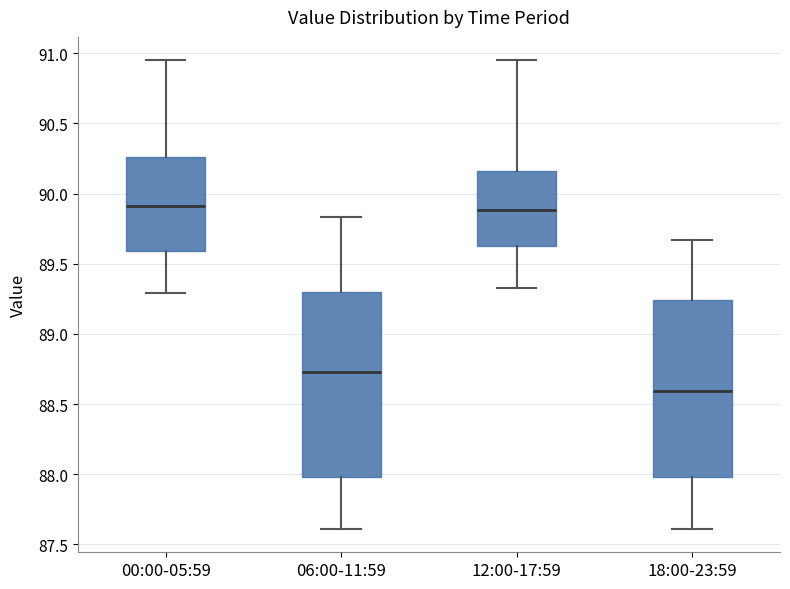

Reading left to right, transcribe this box plot: for each box, give where its median line is, the range the box spans, and where its two whiskers end, as read against the y-axis. The values are not printed on the chart, so give them approximately, as read against the axis.

00:00-05:59: median 89.90, box 89.60 to 90.25, whiskers 89.30 to 90.95
06:00-11:59: median 88.75, box 88.00 to 89.30, whiskers 87.60 to 89.85
12:00-17:59: median 89.90, box 89.65 to 90.15, whiskers 89.35 to 90.95
18:00-23:59: median 88.60, box 88.00 to 89.25, whiskers 87.60 to 89.65